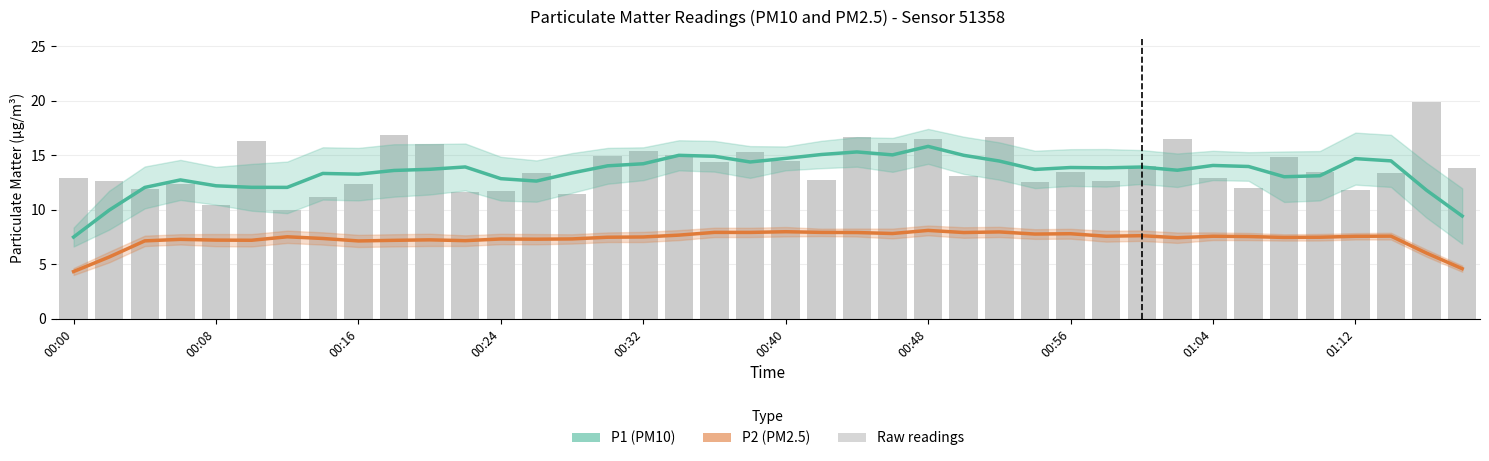

Between 18 and 00:40, which is larger?

18